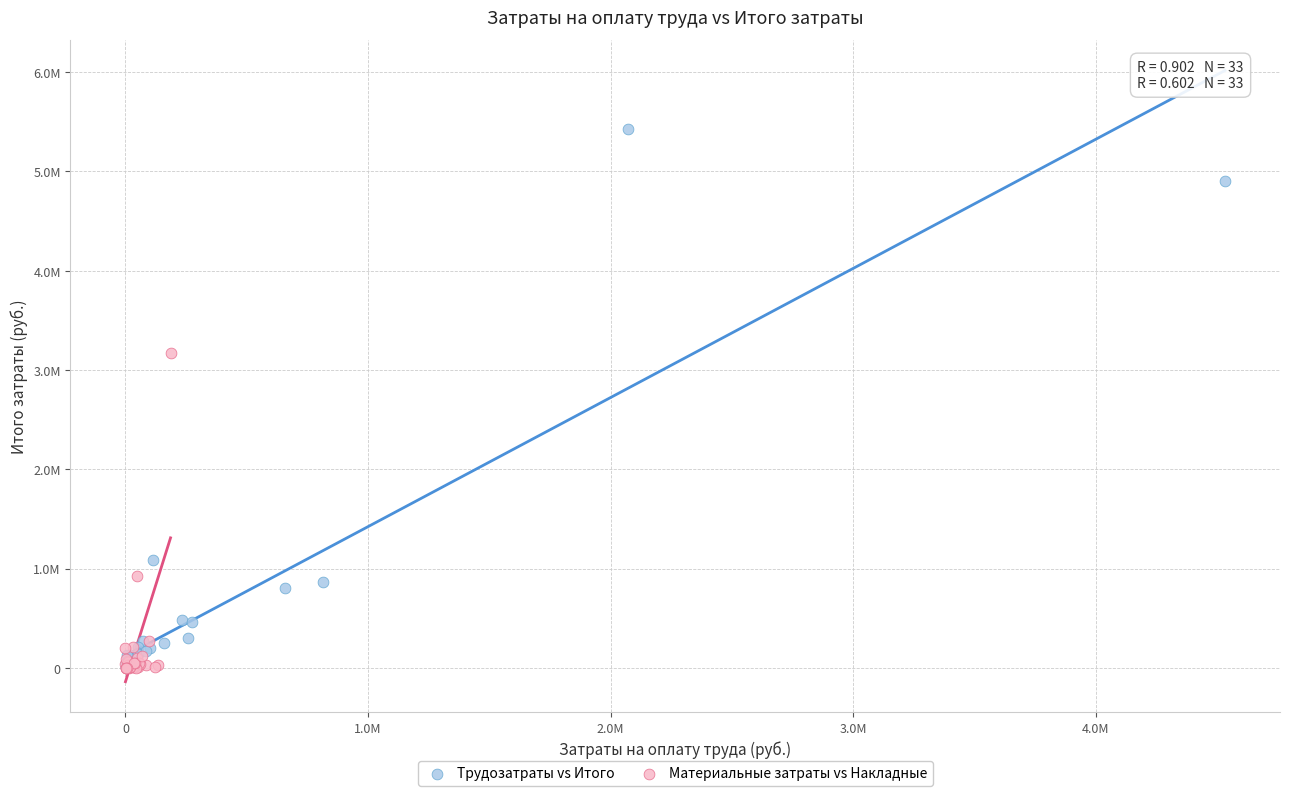

What are all the series names shown in the legend?

Трудозатраты vs Итого, Материальные затраты vs Накладные